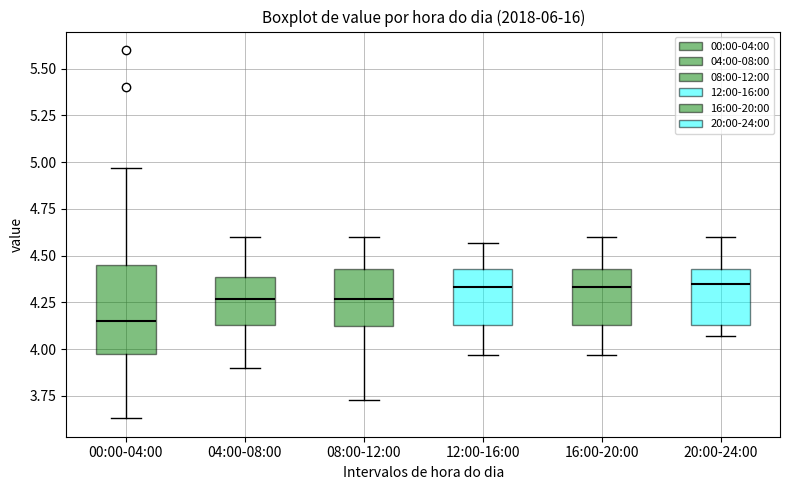

Comparing the boxes themselves (not the whiskers), which one is the tallest?

00:00-04:00